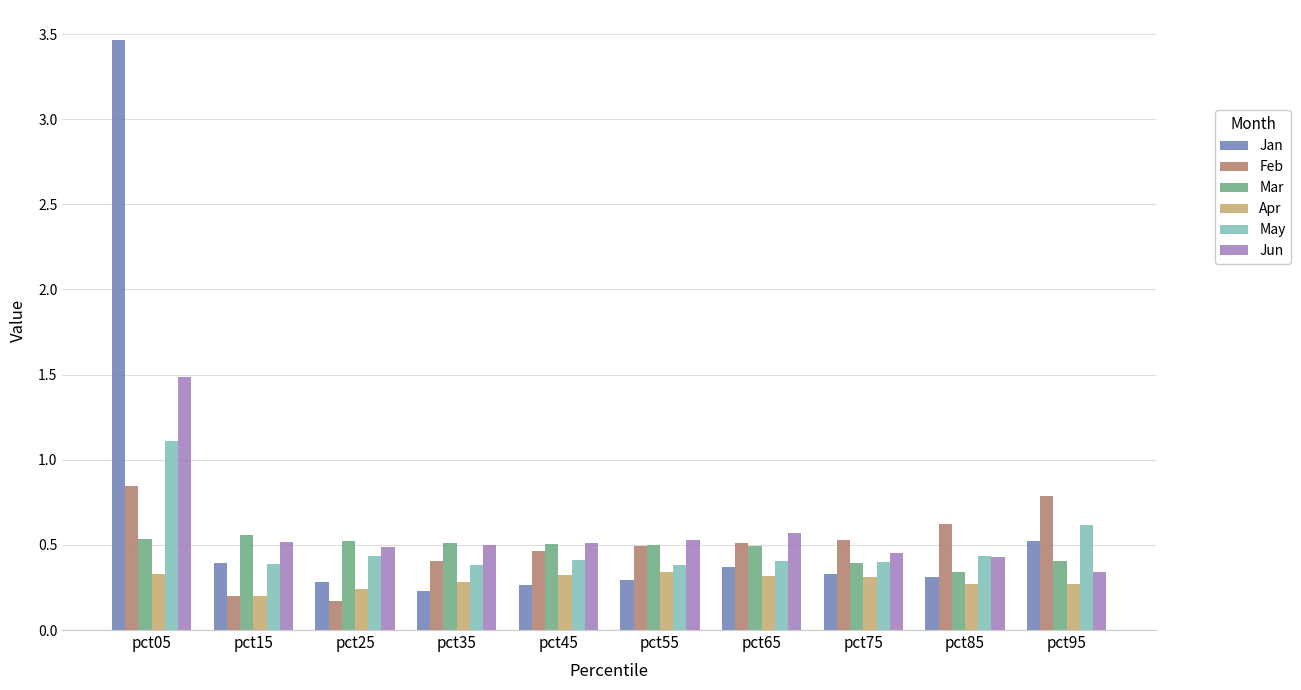

What is the difference between the maximum and minimum values in the Jan series?

3.2